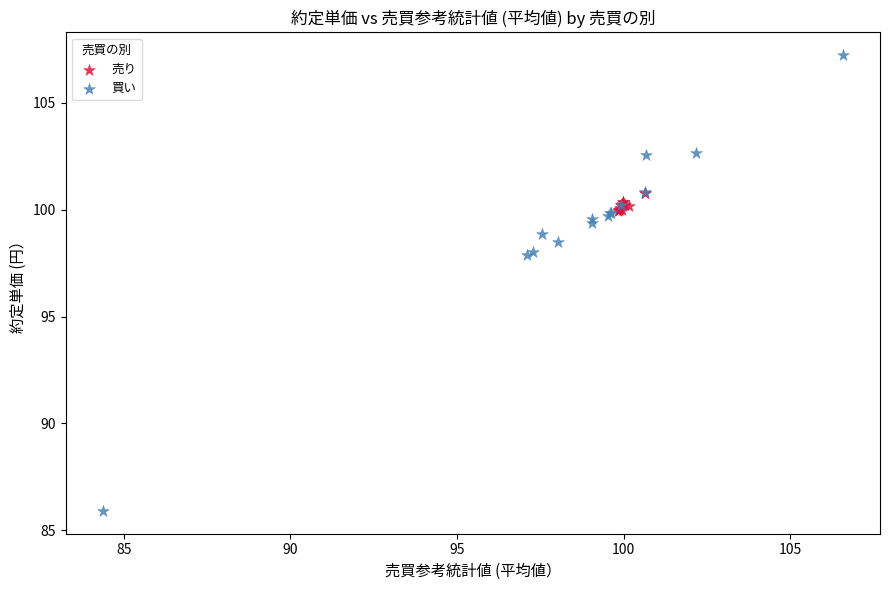

What are all the series names shown in the legend?

売り, 買い